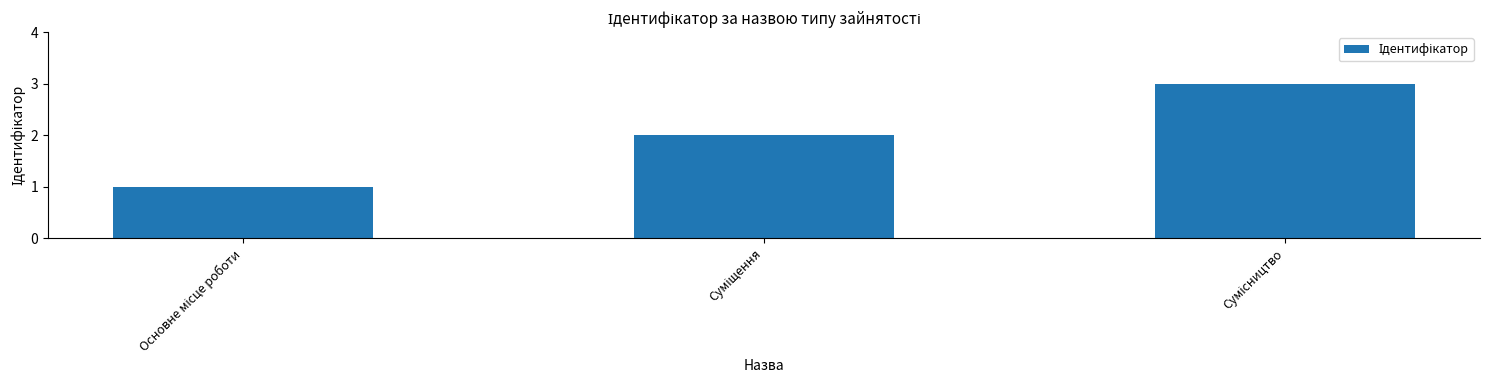

What is the average value?

2